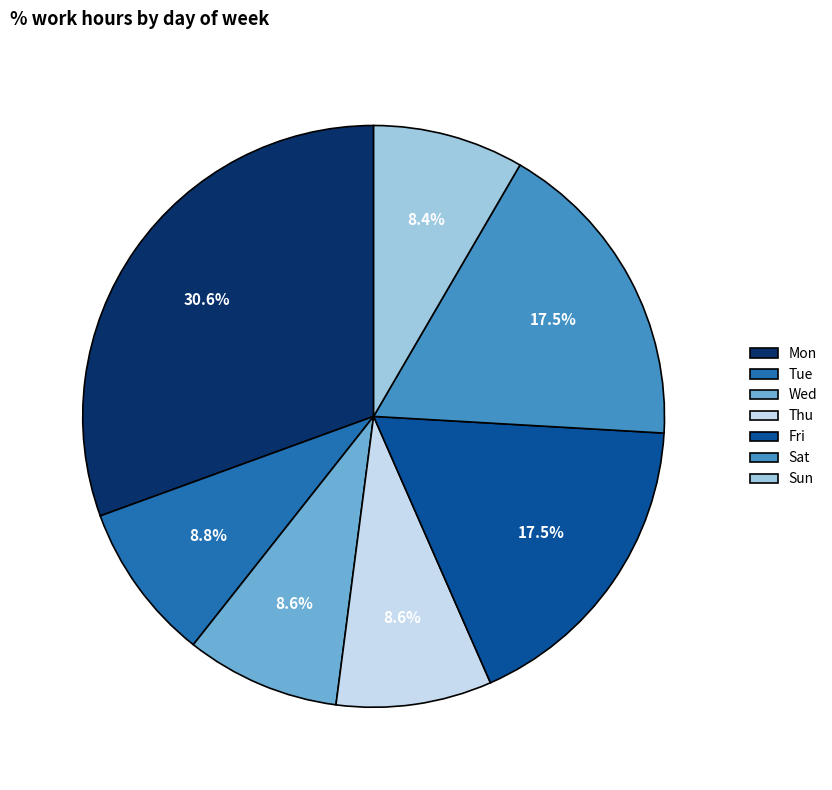

Which has a higher value, Mon or Wed?

Mon